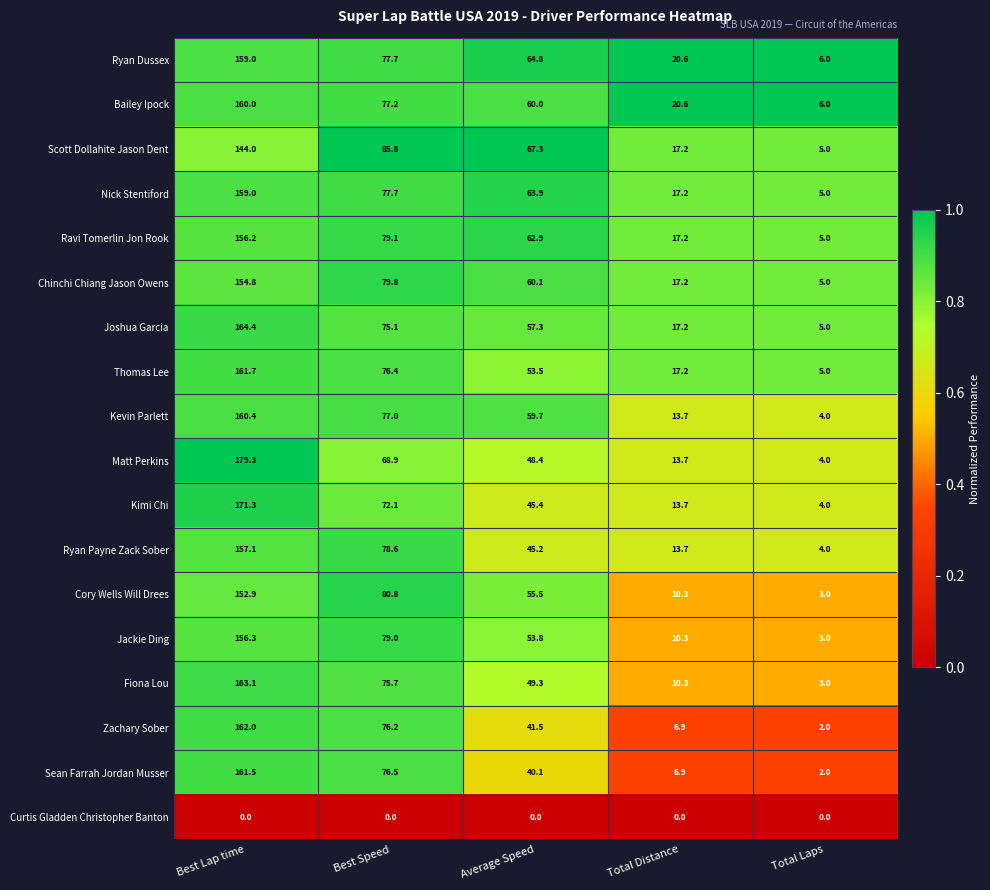

What is the greatest value displayed?

179.3